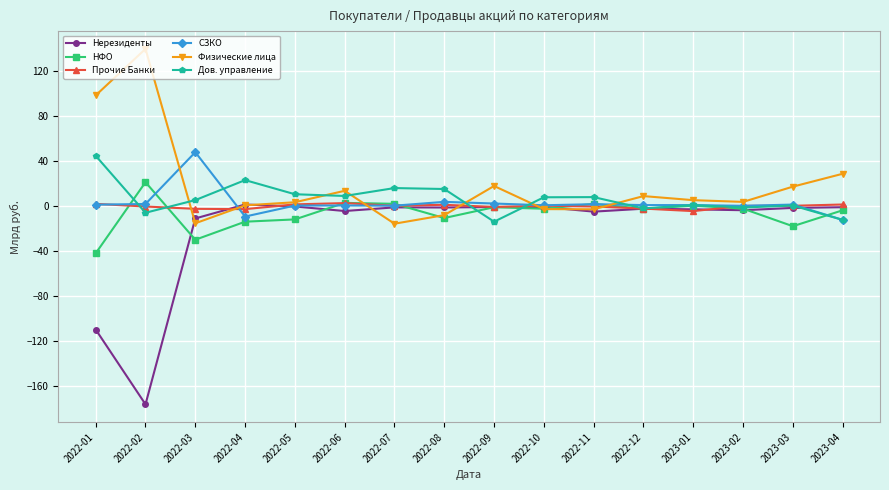

Where is the first local minimum for НФО?

2022-03